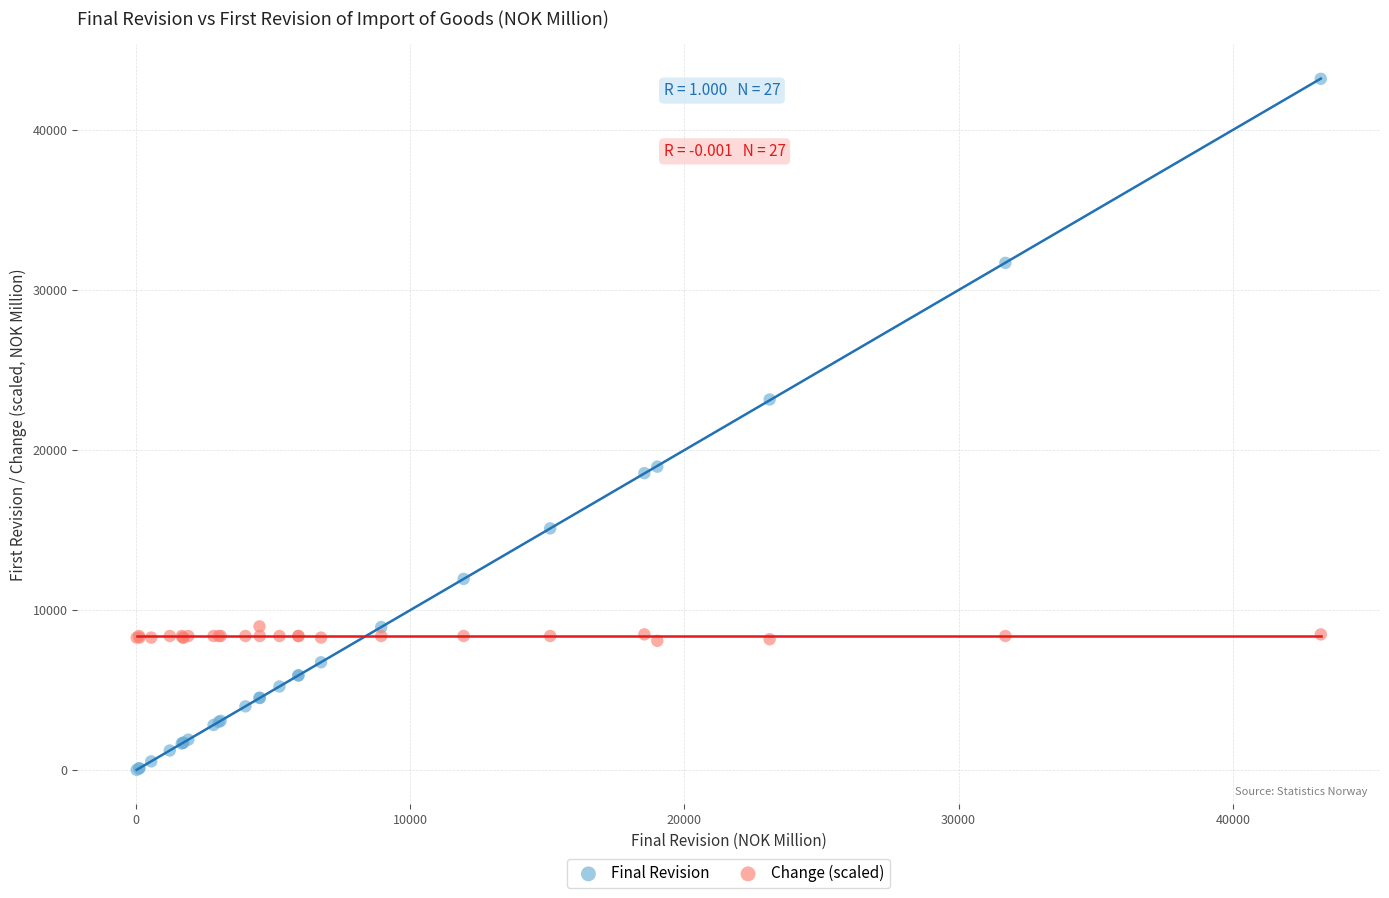

What are all the series names shown in the legend?

Final Revision, Change (scaled)